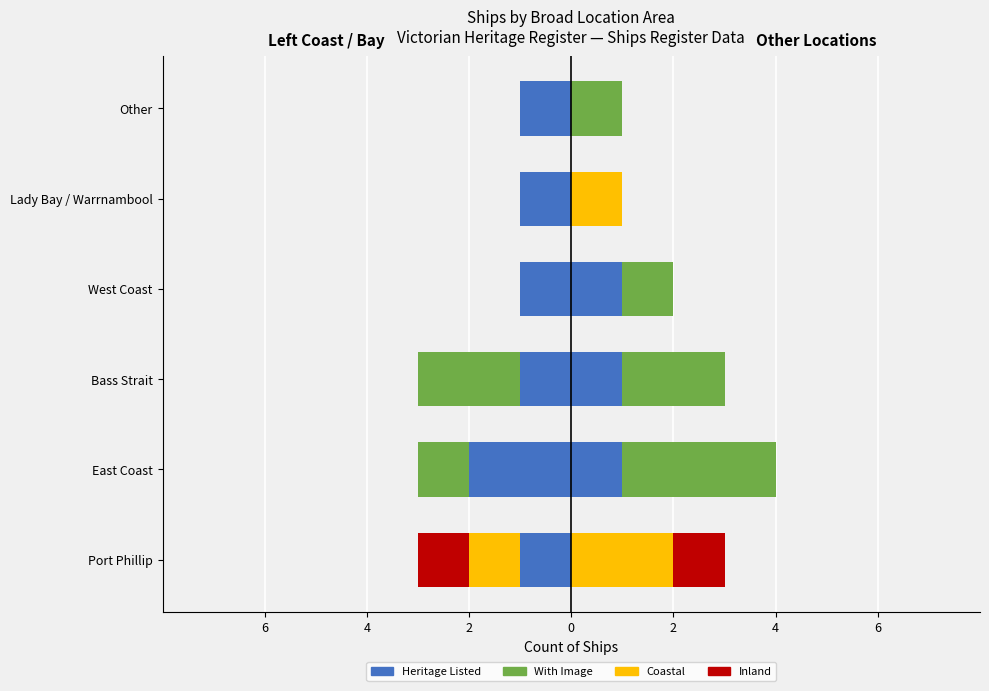

The Heritage Listed series shows -1 at Port Phillip. True or false?

False